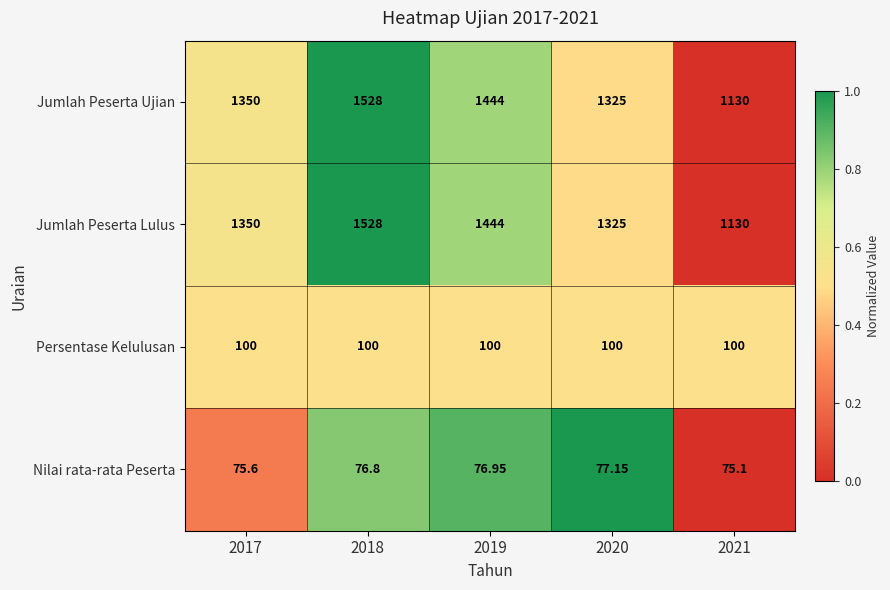

Is the value of Jumlah Peserta Ujian at 2017 greater than the value of Persentase Kelulusan at 2018?

Yes